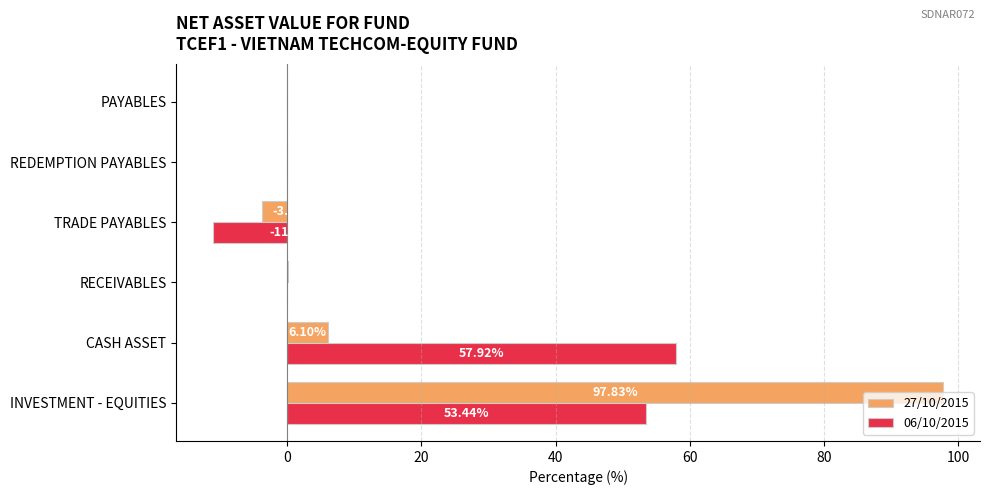

What is the sum of all 06/10/2015 values?

100.2